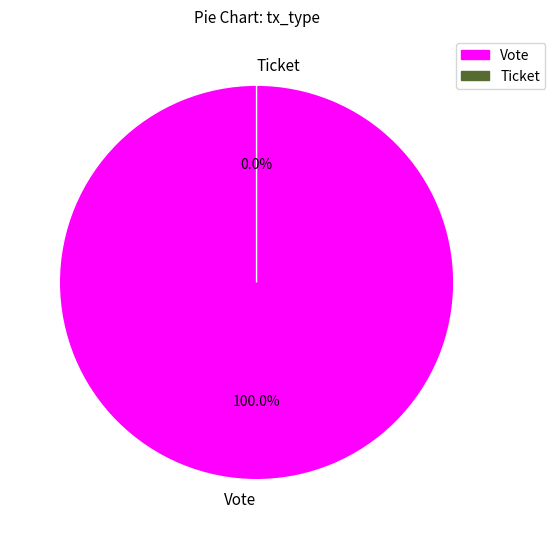

How much of the chart is everything except Ticket?

100.0%